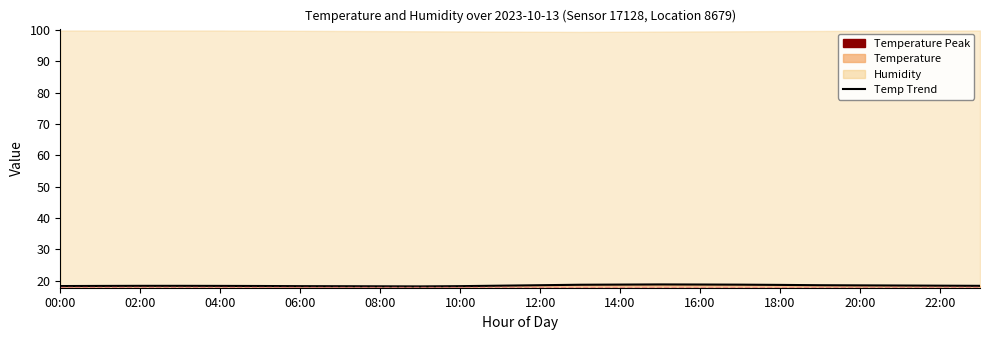

Reading right to left, what are all the values shown in this chart?

18.4	18.4	18.5	18.6	18.6	18.7	18.8	18.8	18.9	18.8	18.8	18.6	18.4	18.3	18.2	18.2	18.3	18.3	18.4	18.4	18.4	18.4	18.4	18.3